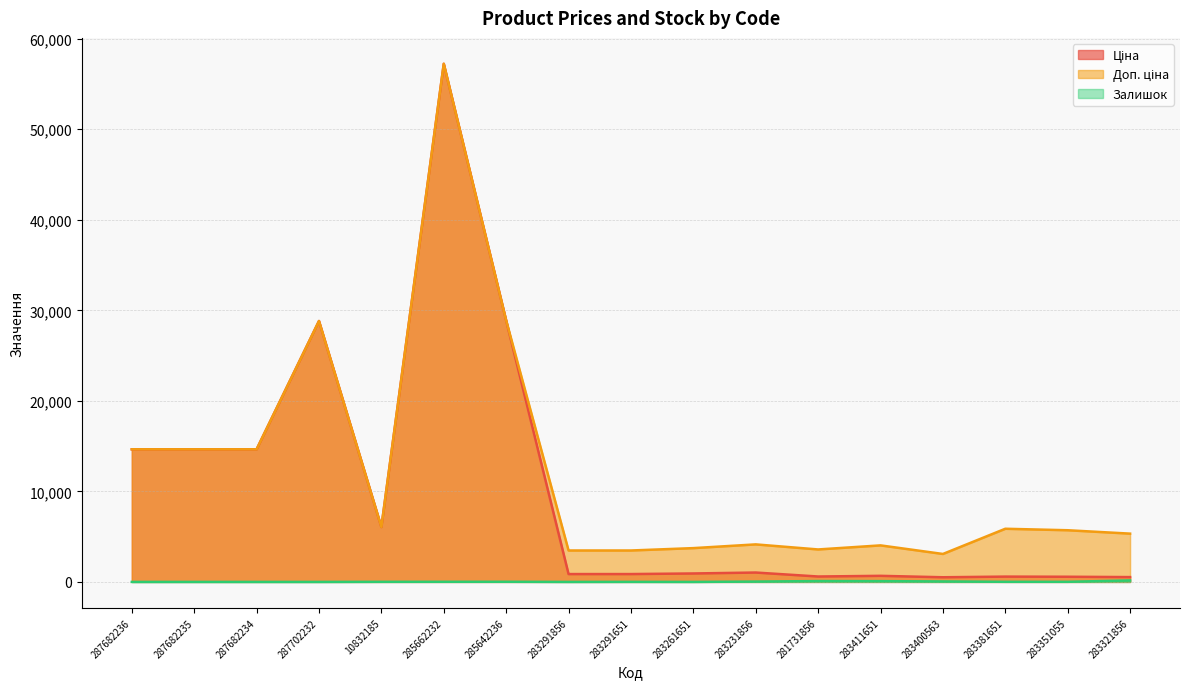

Rank the categories by Ціна value from lowest to highest.

283400563, 283321856, 283351055, 283381651, 281731856, 283411651, 283291856, 283291651, 283261651, 283231856, 10832185, 287682236, 287682235, 287682234, 287702232, 285642236, 285662232